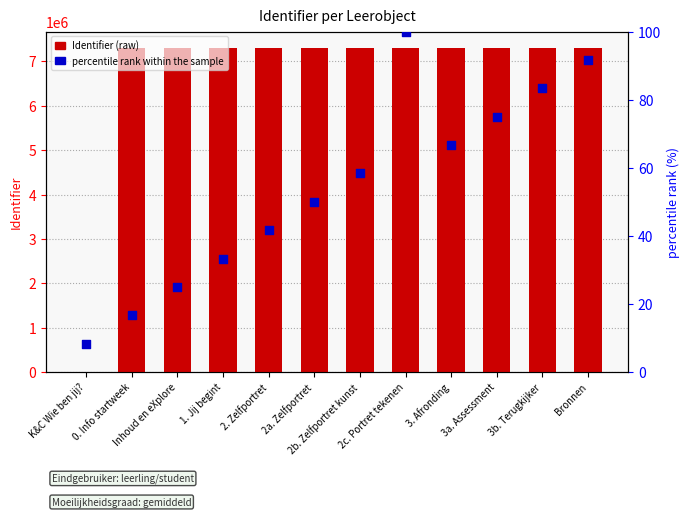

What are all the series names shown in the legend?

Identifier (raw), percentile rank within the sample